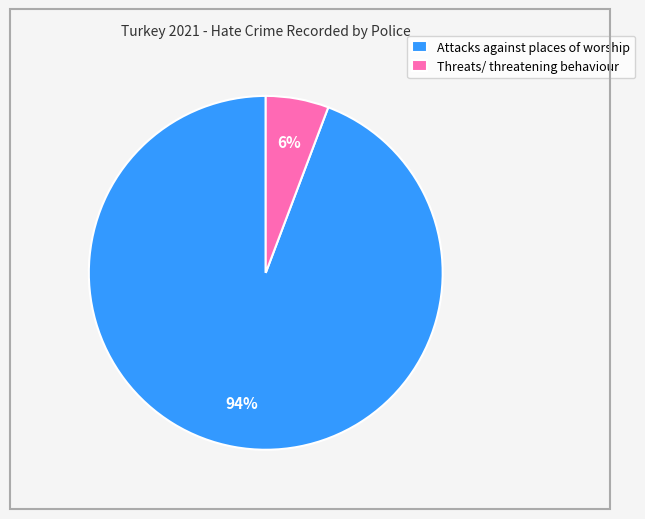

Which category accounts for the majority?

Attacks against places of worship